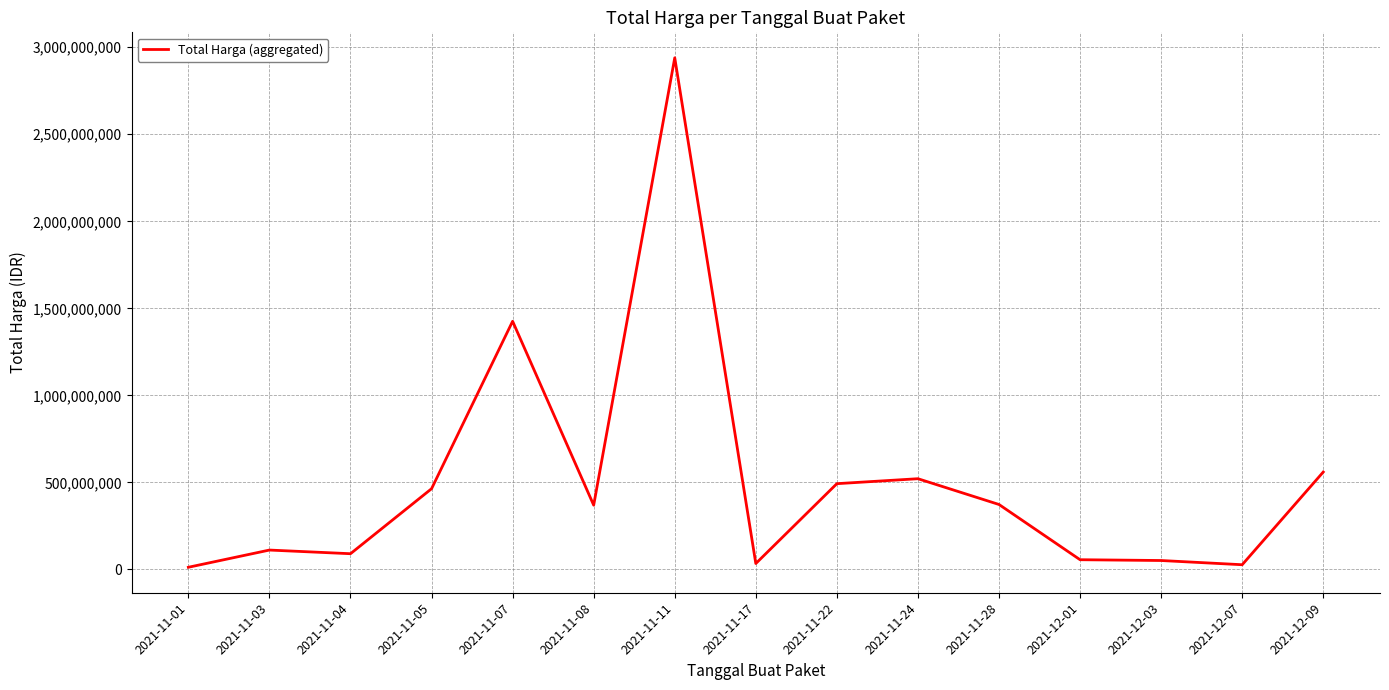

Is this an area chart (filled region under the line)?

No